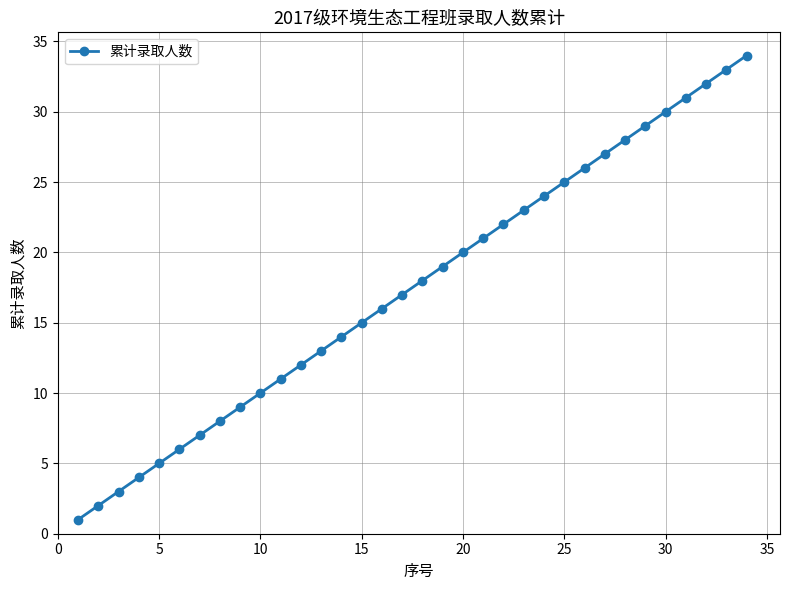

What is the difference between the maximum and minimum values?

33